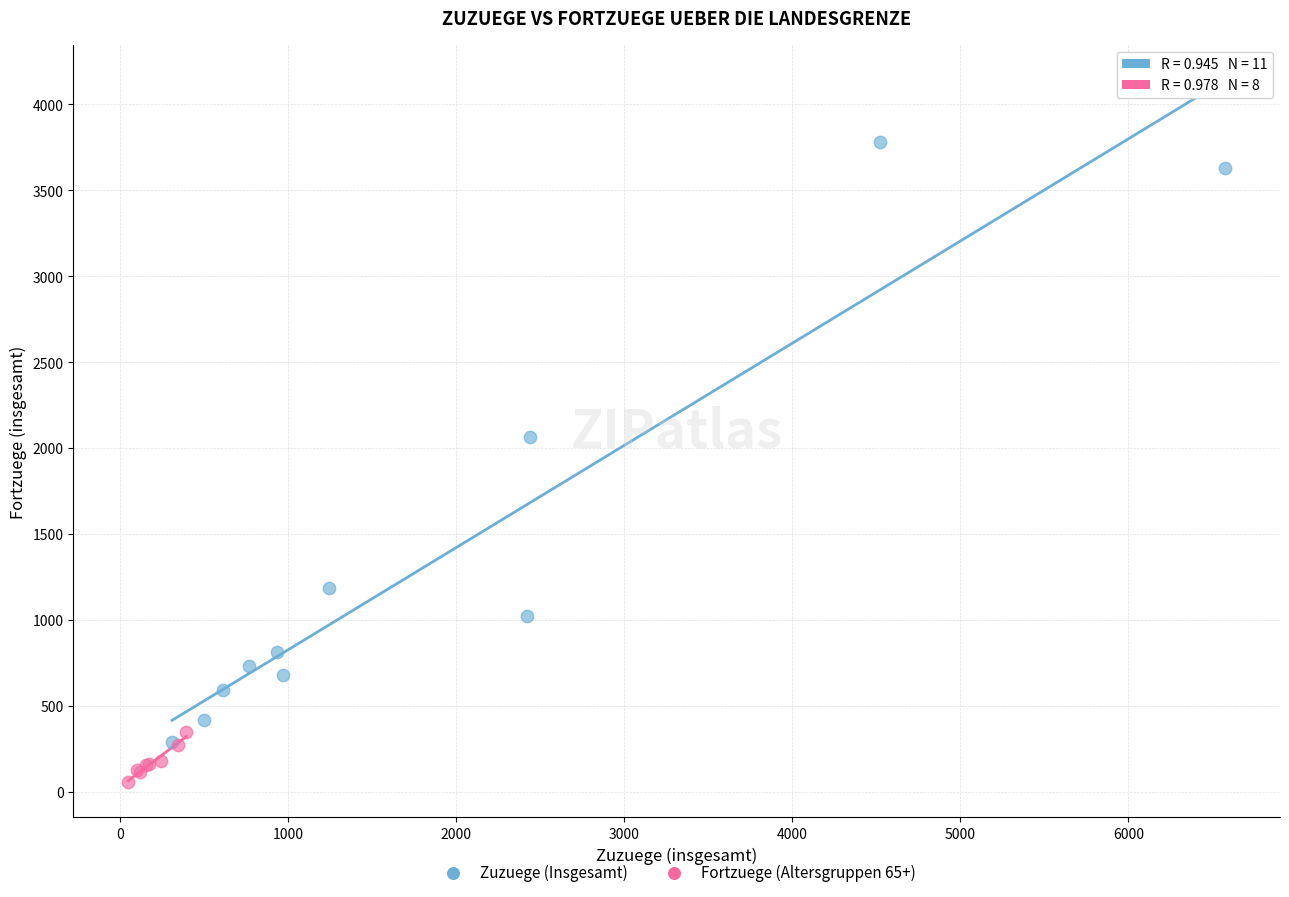

Which series contains the lowest Y value?

Fortzuege (Altersgruppen 65+)